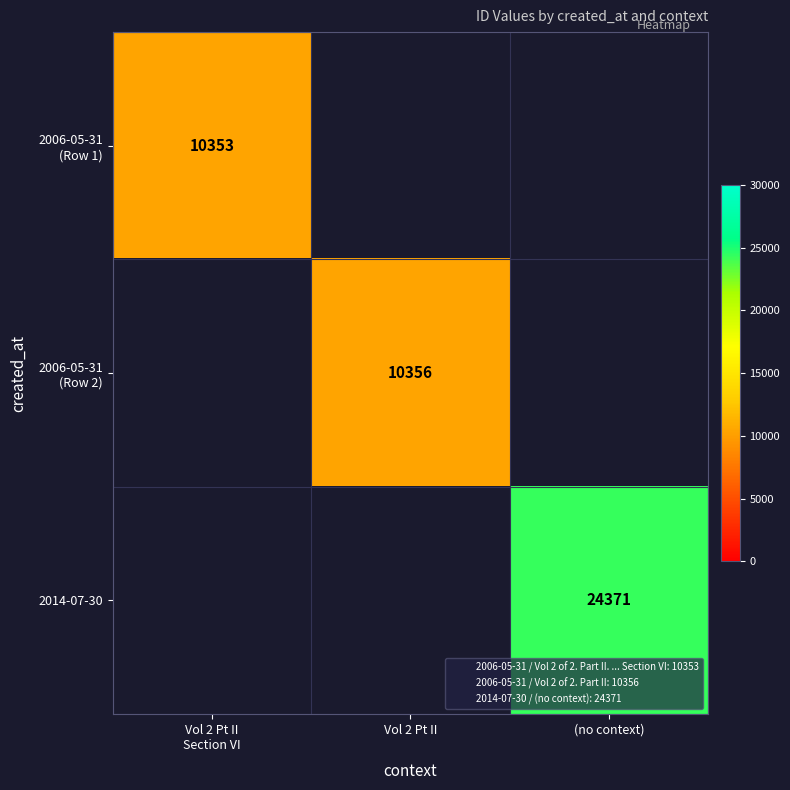

Rank the series by their maximum value, from lowest to highest.

2006-05-31 (Row 1), 2006-05-31 (Row 2), 2014-07-30